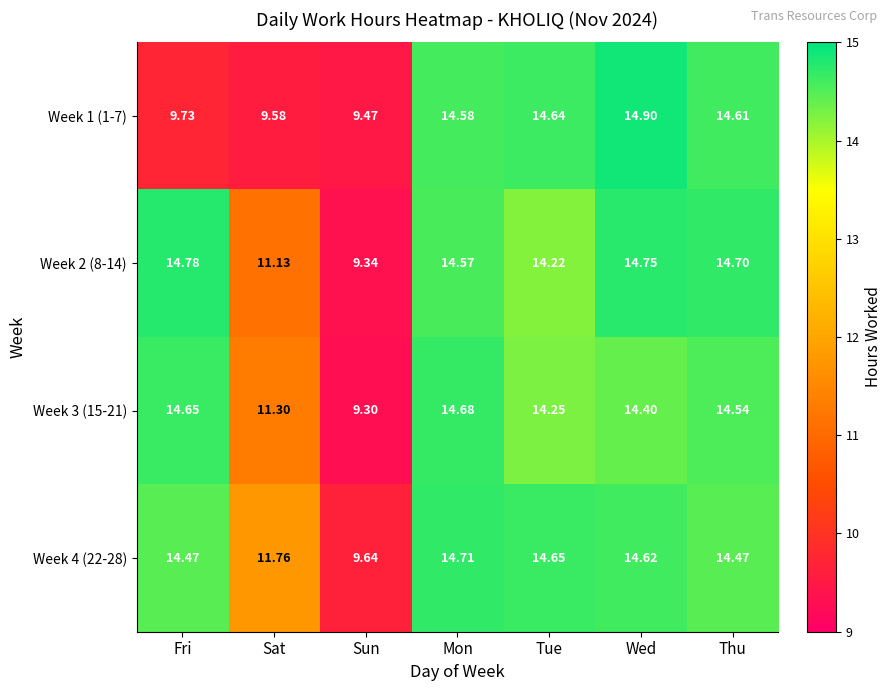

At which category is the sum across all series the highest?

Wed